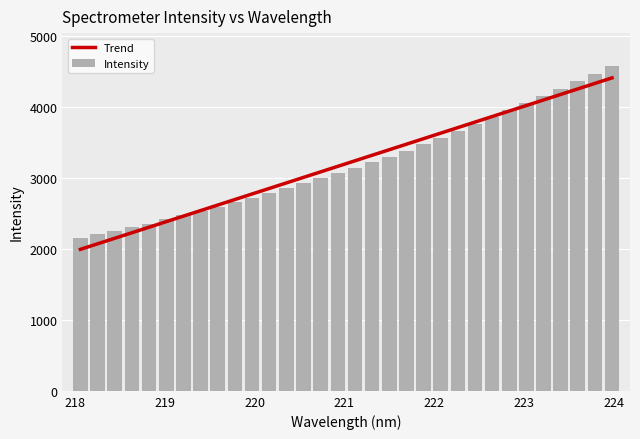

What is the sum of all Intensity values?

102404.1